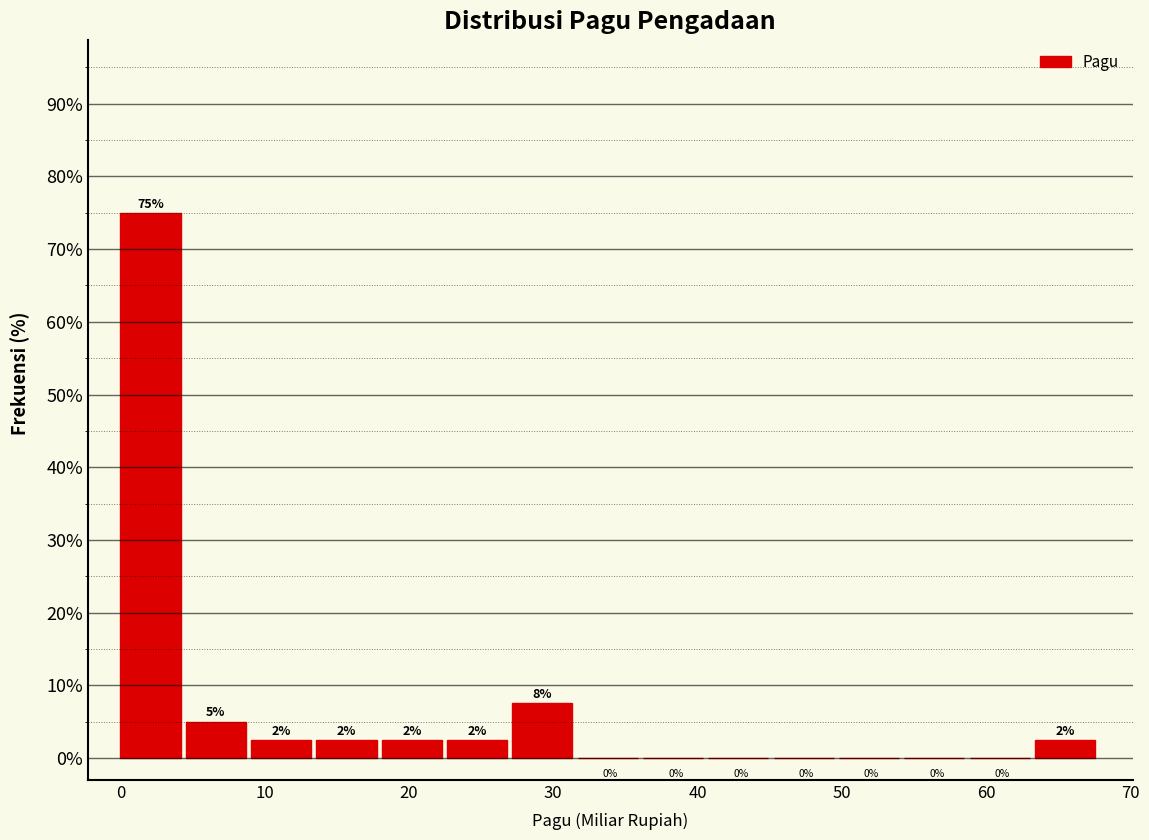

Over which range of the x-axis is the bar tallest?

0 to 5